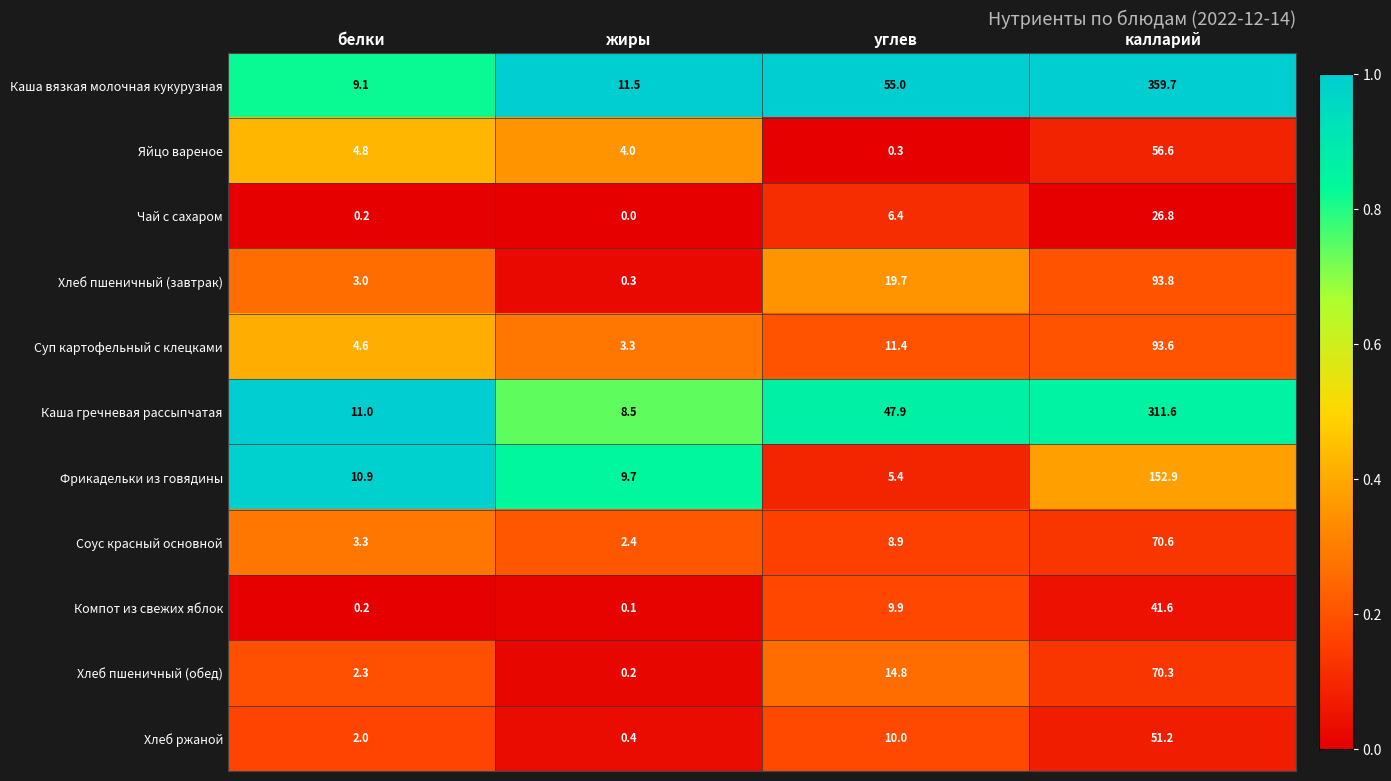

At how many categories does at least one series exceed 0?

4